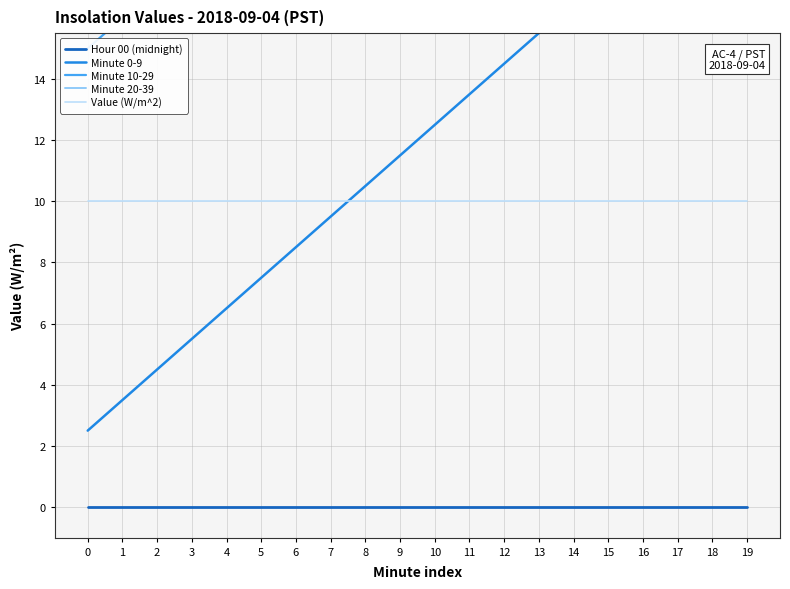

Rank the series at 6 from highest to lowest value.

Minute 20-39, Minute 10-29, Value (W/m^2), Minute 0-9, Hour 00 (midnight)